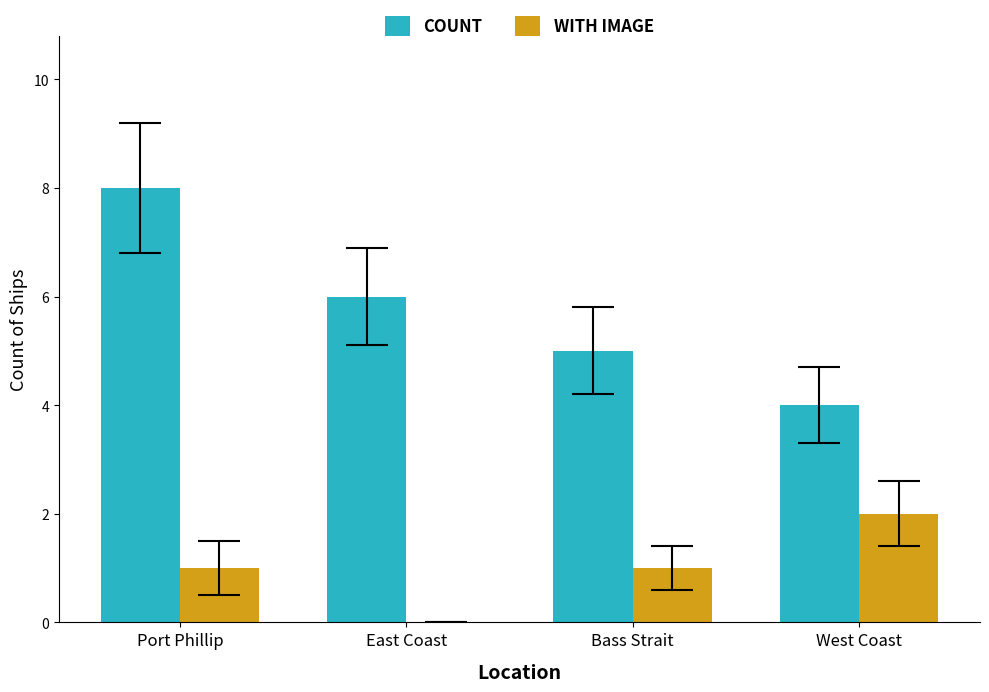

How many data points does each series have?

4